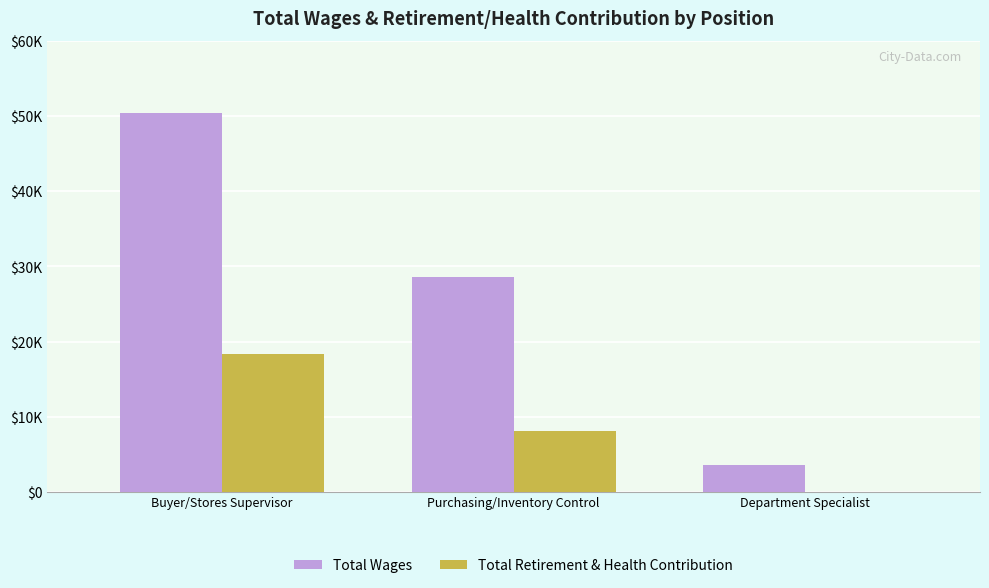

What is the total value across all series at Buyer/Stores Supervisor?

68803